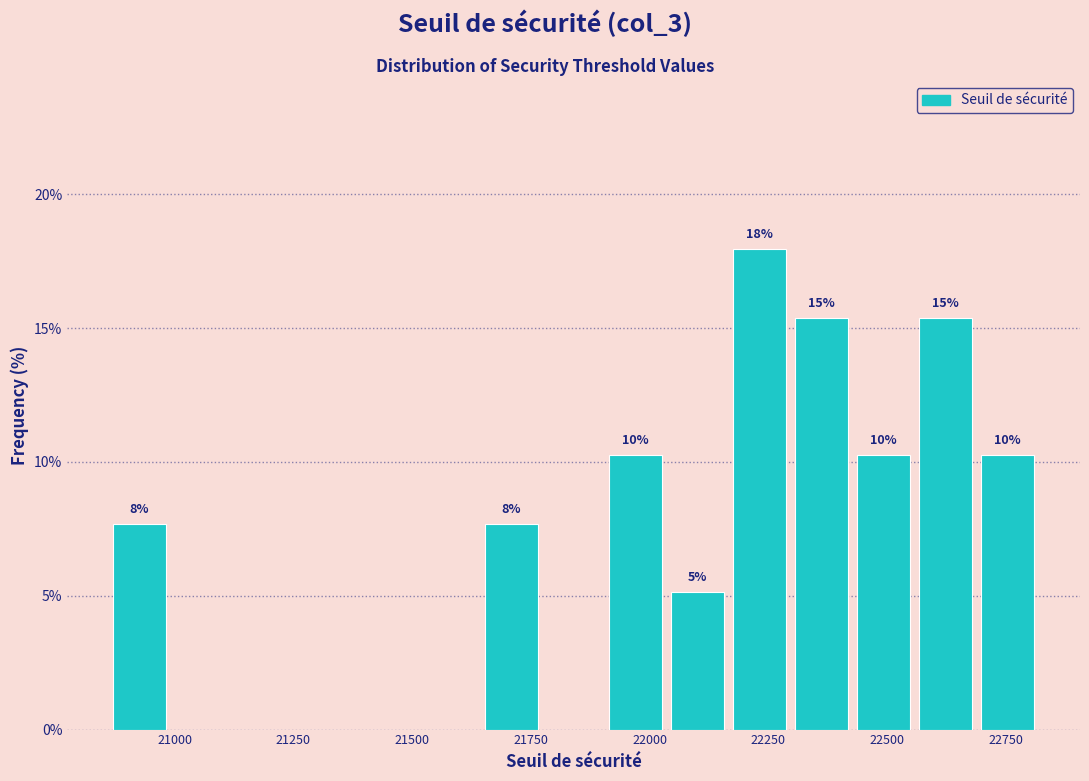

Read against the x-axis, roughly where is the centre of the tallest bar?

22250